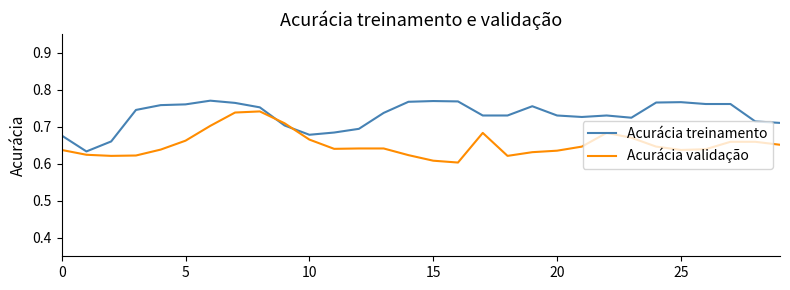

List the series in order of their peak value, lowest first.

Acurácia validação, Acurácia treinamento